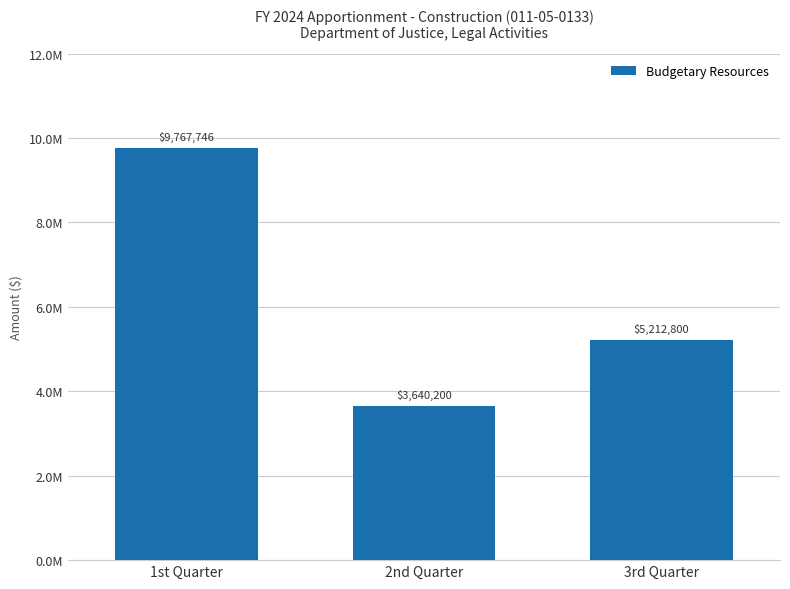

What is the difference between the values at 3rd Quarter and 1st Quarter?

4554946